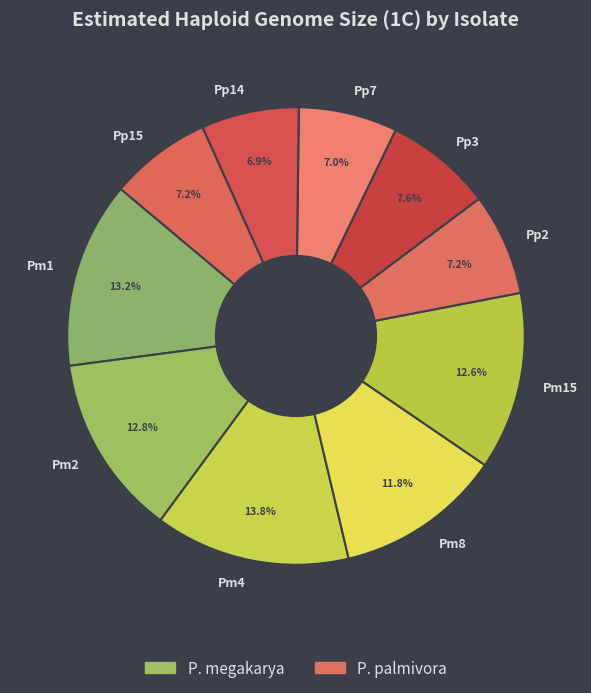

Which has a higher value, Pm2 or Pp3?

Pm2